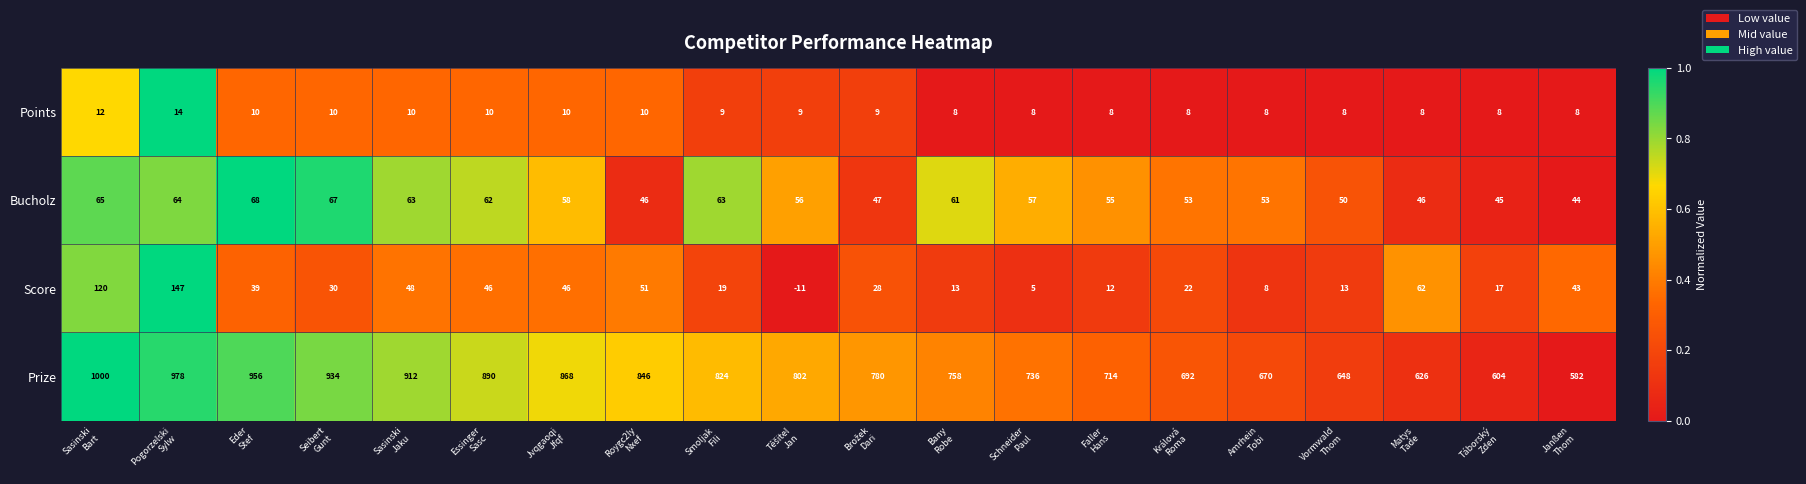

Which series has the largest total across all categories?

Prize